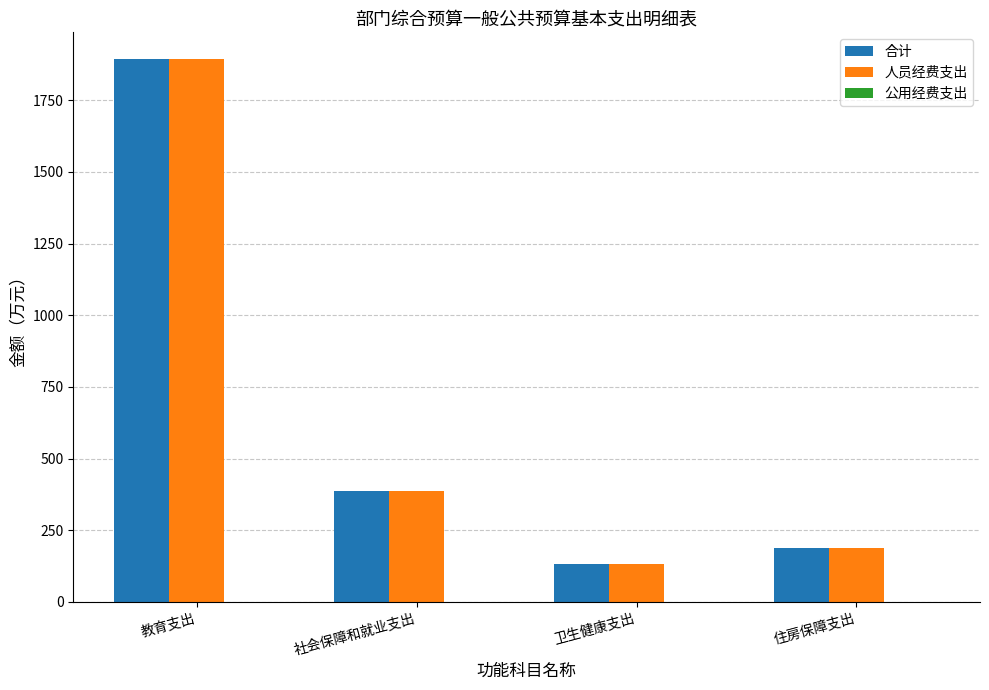

What is the difference between the second highest and minimum values in the 人员经费支出 series?

254.1